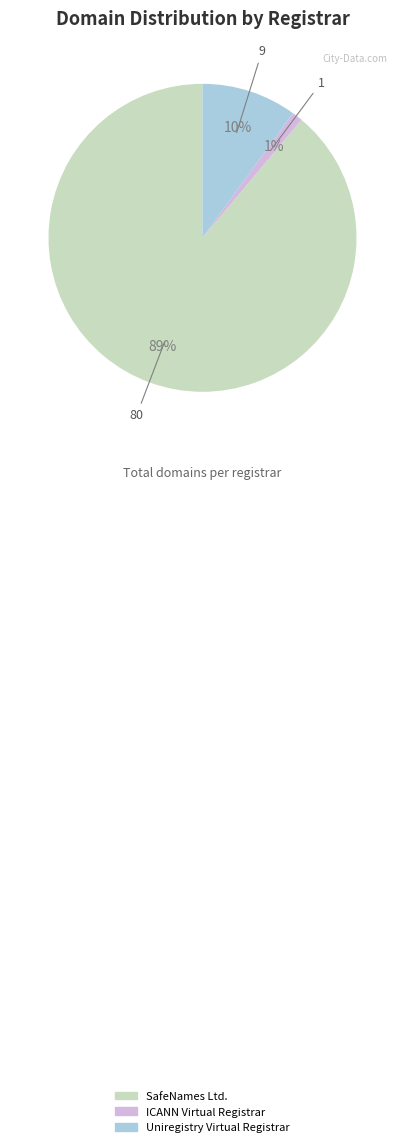

Approximately how many times larger is the value at ICANN Virtual Registrar compared to Uniregistry Virtual Registrar?

0.1